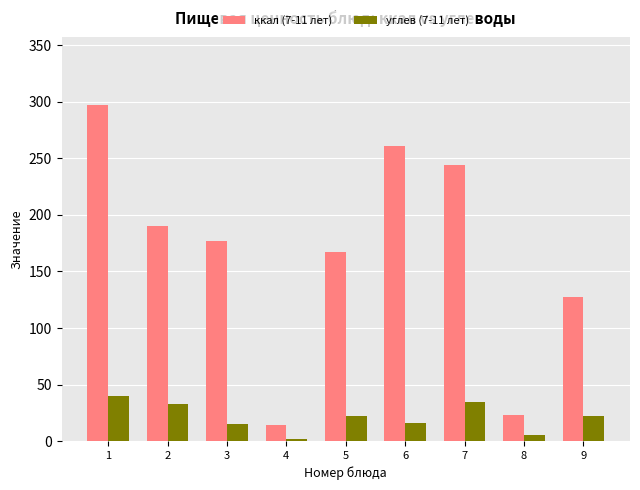

Which series has the largest range (max minus min)?

ккал (7-11 лет)